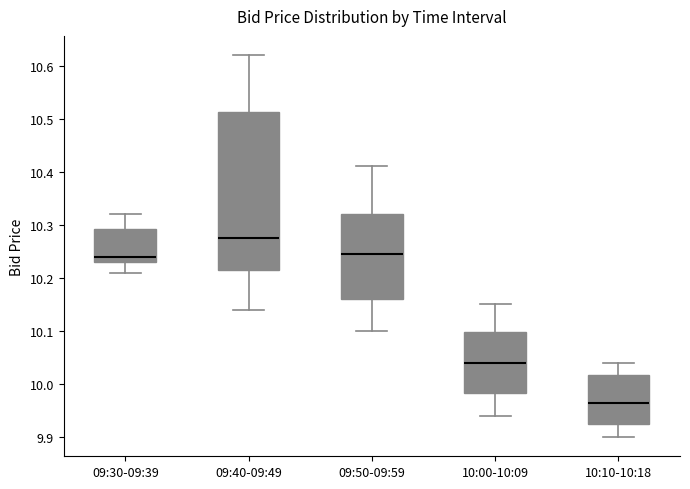

Where does the upper whisker of the box for 09:40-09:49 end on the y-axis? The values are not printed on the chart, so give them approximately, as read against the axis.

10.62